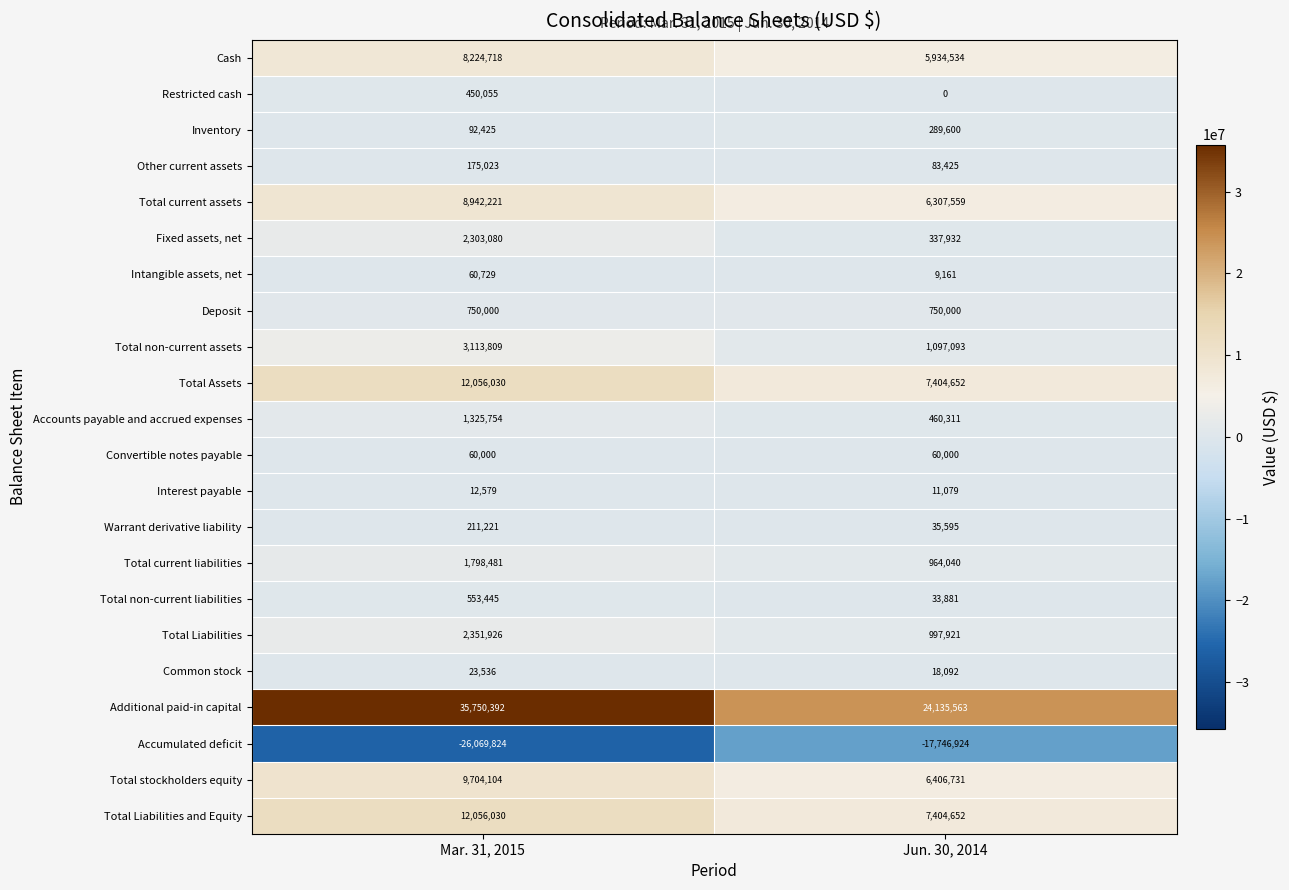

What is the average value of the Total Assets series?

9730341